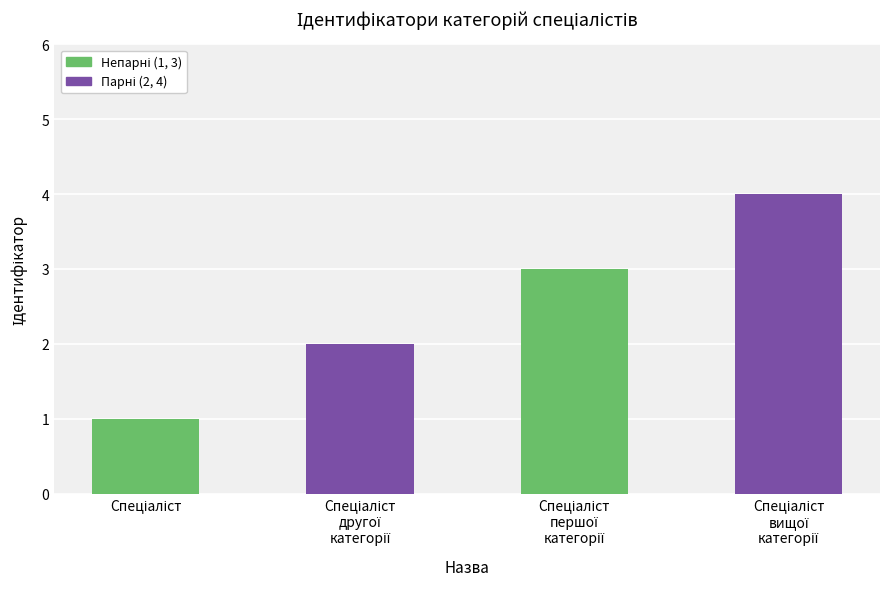

What is the sum of all values?

10